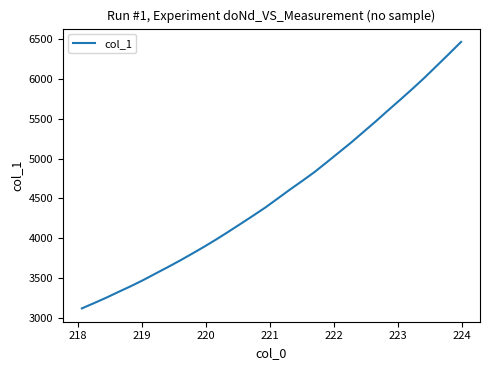

Reading right to left, extract all data points from this chart.

6468.8	6316.2	6166.5	6017.2	5875.5	5738.2	5603.5	5466.2	5333.8	5201.8	5077.1	4952.5	4829.8	4718.5	4610.2	4497.8	4385.8	4282.9	4182.2	4082.6	3985.2	3892.1	3803.1	3715.8	3632.7	3551.9	3470.5	3394.6	3323.1	3250.1	3181.7	3115.0